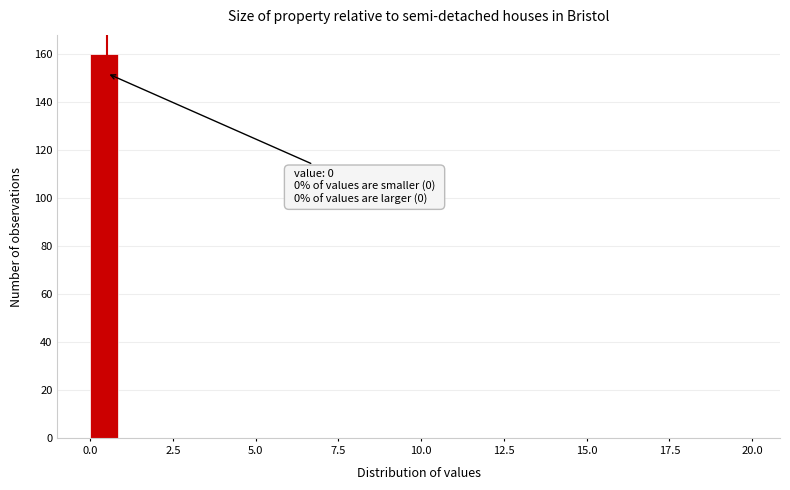

Around what value on the x-axis is the tallest bar? Give the approximate position of its centre, as read against the axis.

0.5